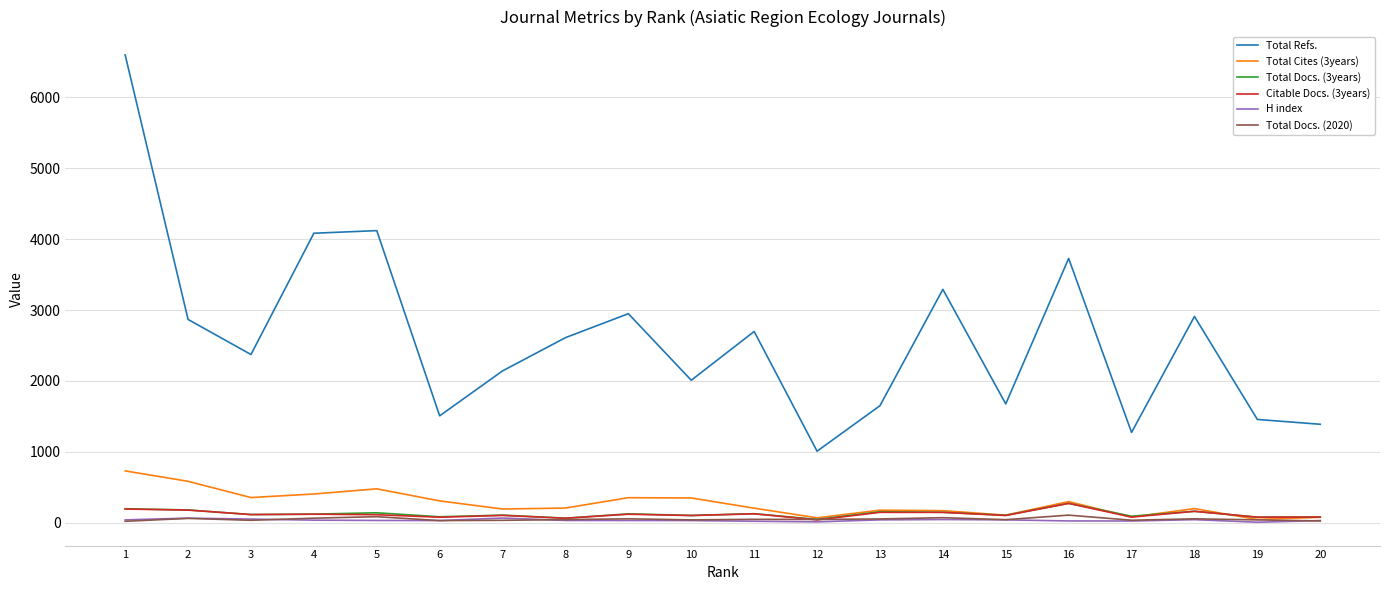

Which series has the largest range (max minus min)?

Total Refs.